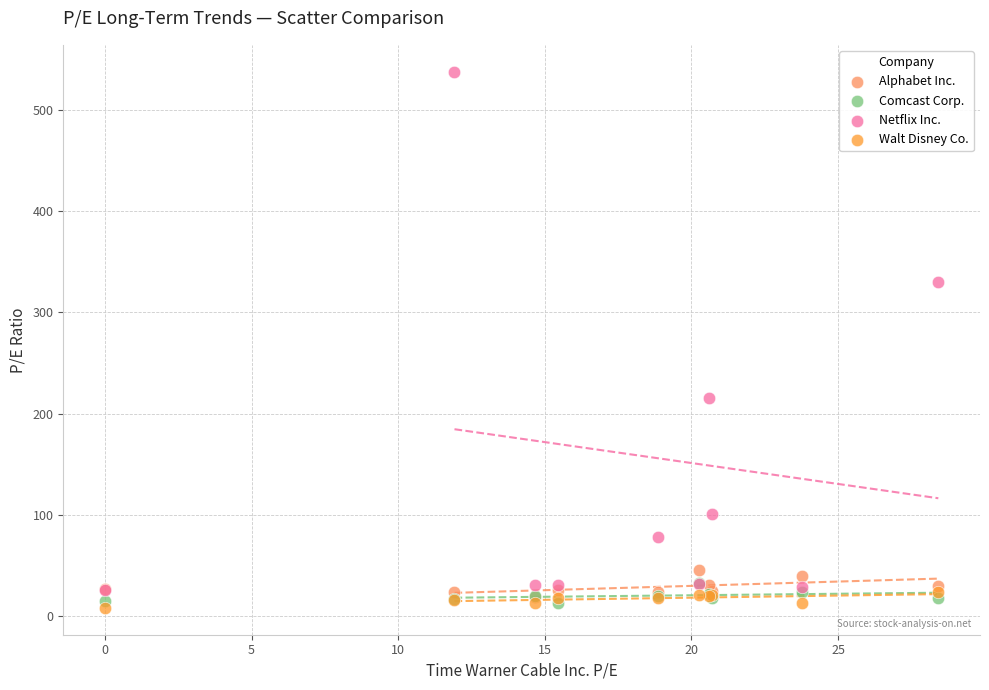

What are all the series names shown in the legend?

Alphabet Inc., Comcast Corp., Netflix Inc., Walt Disney Co.